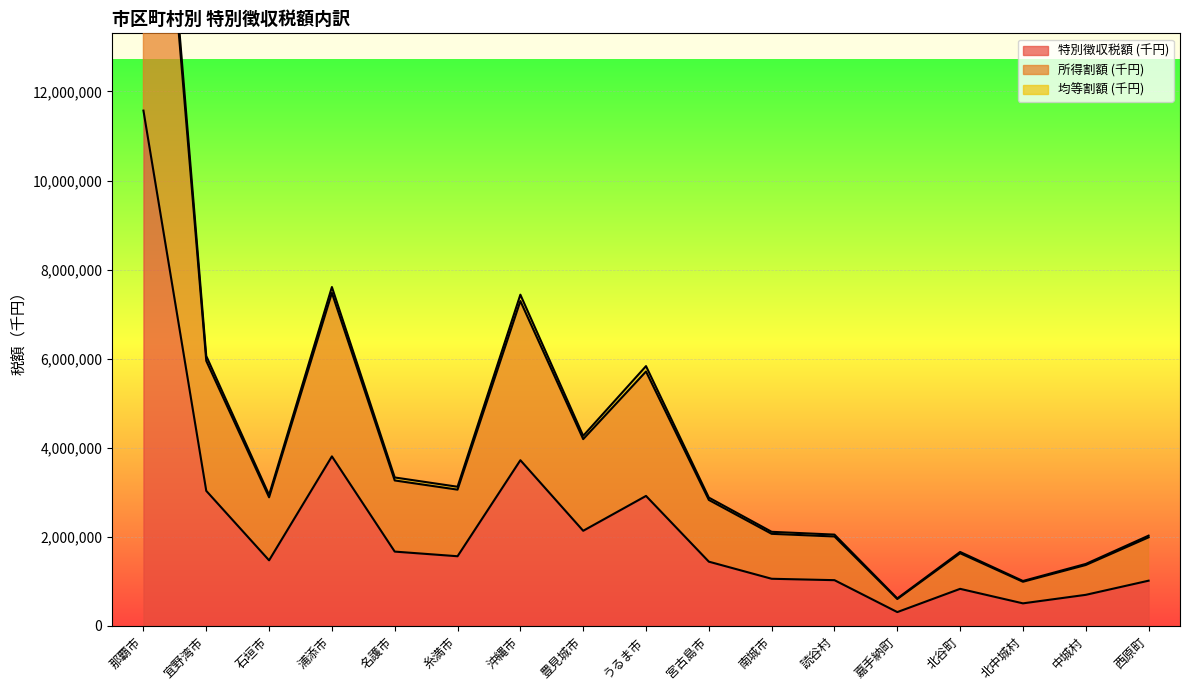

Reading left to right, list all the values displayed in this chart.

特別徴収税額 (千円): 那覇市=11570783	宜野湾市=3029443	石垣市=1468804	浦添市=3803916	名護市=1665174	糸満市=1560857	沖縄市=3718035	豊見城市=2132769	うるま市=2915638	宮古島市=1439096	南城市=1054717	読谷村=1023475	嘉手納町=306475	北谷町=828553	北中城村=502583	中城村=693934	西原町=1011715
所得割額 (千円): 那覇市=22785696	宜野湾市=5950067	石垣市=2884352	浦添市=7476610	名護市=3263043	糸満市=3056505	沖縄市=7293130	豊見城市=4191278	うるま市=5710116	宮古島市=2825570	南城市=2064252	読谷村=2004537	嘉手納町=600199	北谷町=1628423	北中城村=987795	中城村=1363826	西原町=1985308
均等割額 (千円): 那覇市=23141566	宜野湾市=6058886	石垣市=2937608	浦添市=7607832	名護市=3330348	糸満市=3121714	沖縄市=7436070	豊見城市=4265538	うるま市=5831276	宮古島市=2878192	南城市=2109434	読谷村=2046950	嘉手納町=612950	北谷町=1657106	北中城村=1005166	中城村=1387868	西原町=2023430